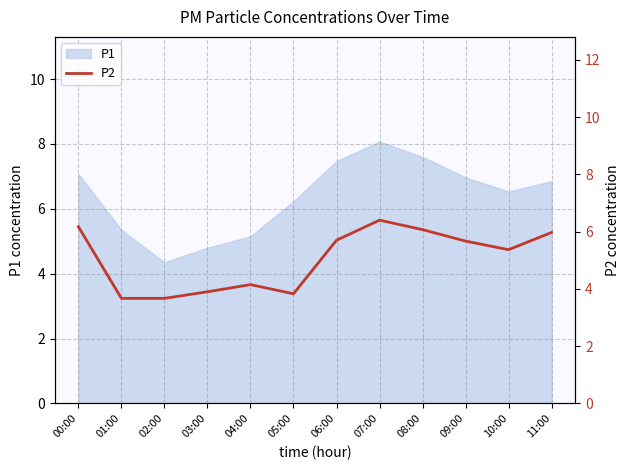

What is the maximum value for P1?

8.1